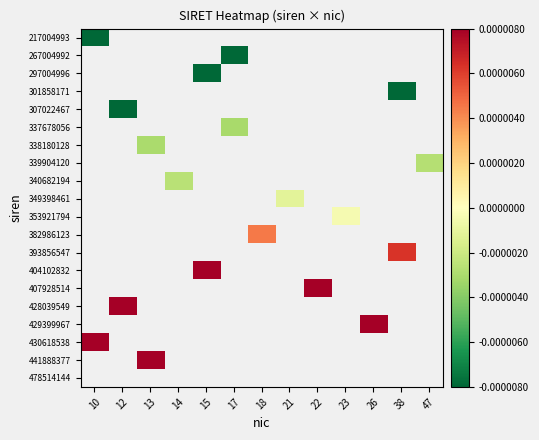

At how many categories does at least one series exceed 0?

8